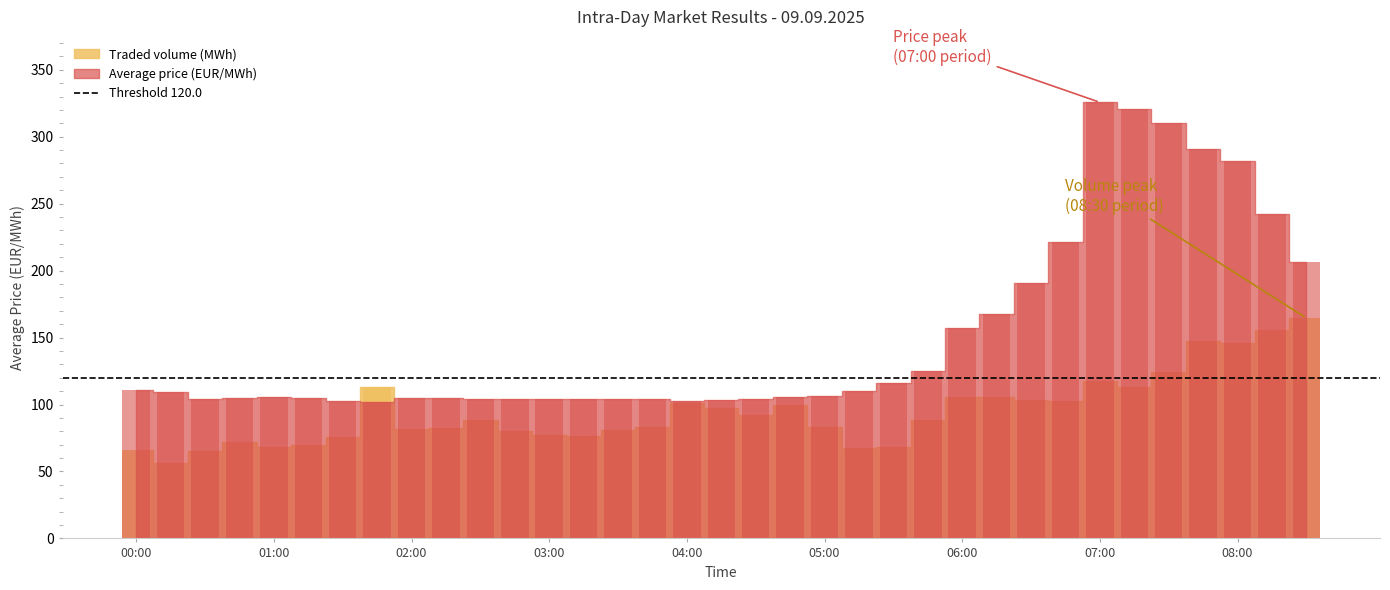

Is it true that Average price (EUR/MWh) equals 290.7 at 07:45?

True